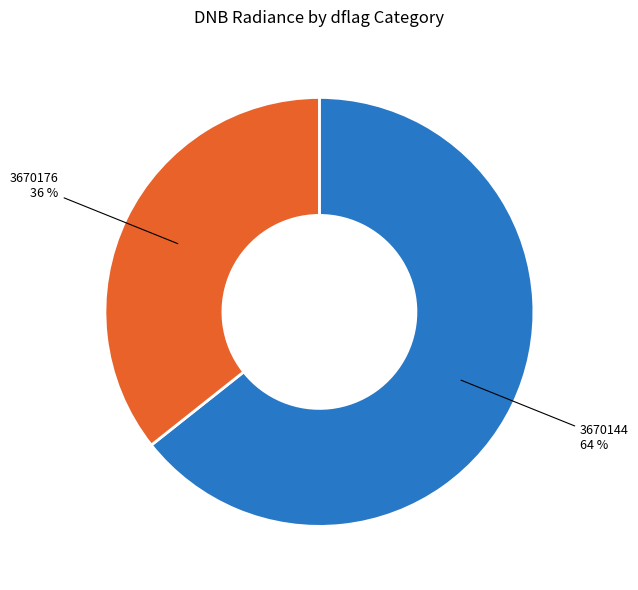

How many segments does this pie chart have?

2